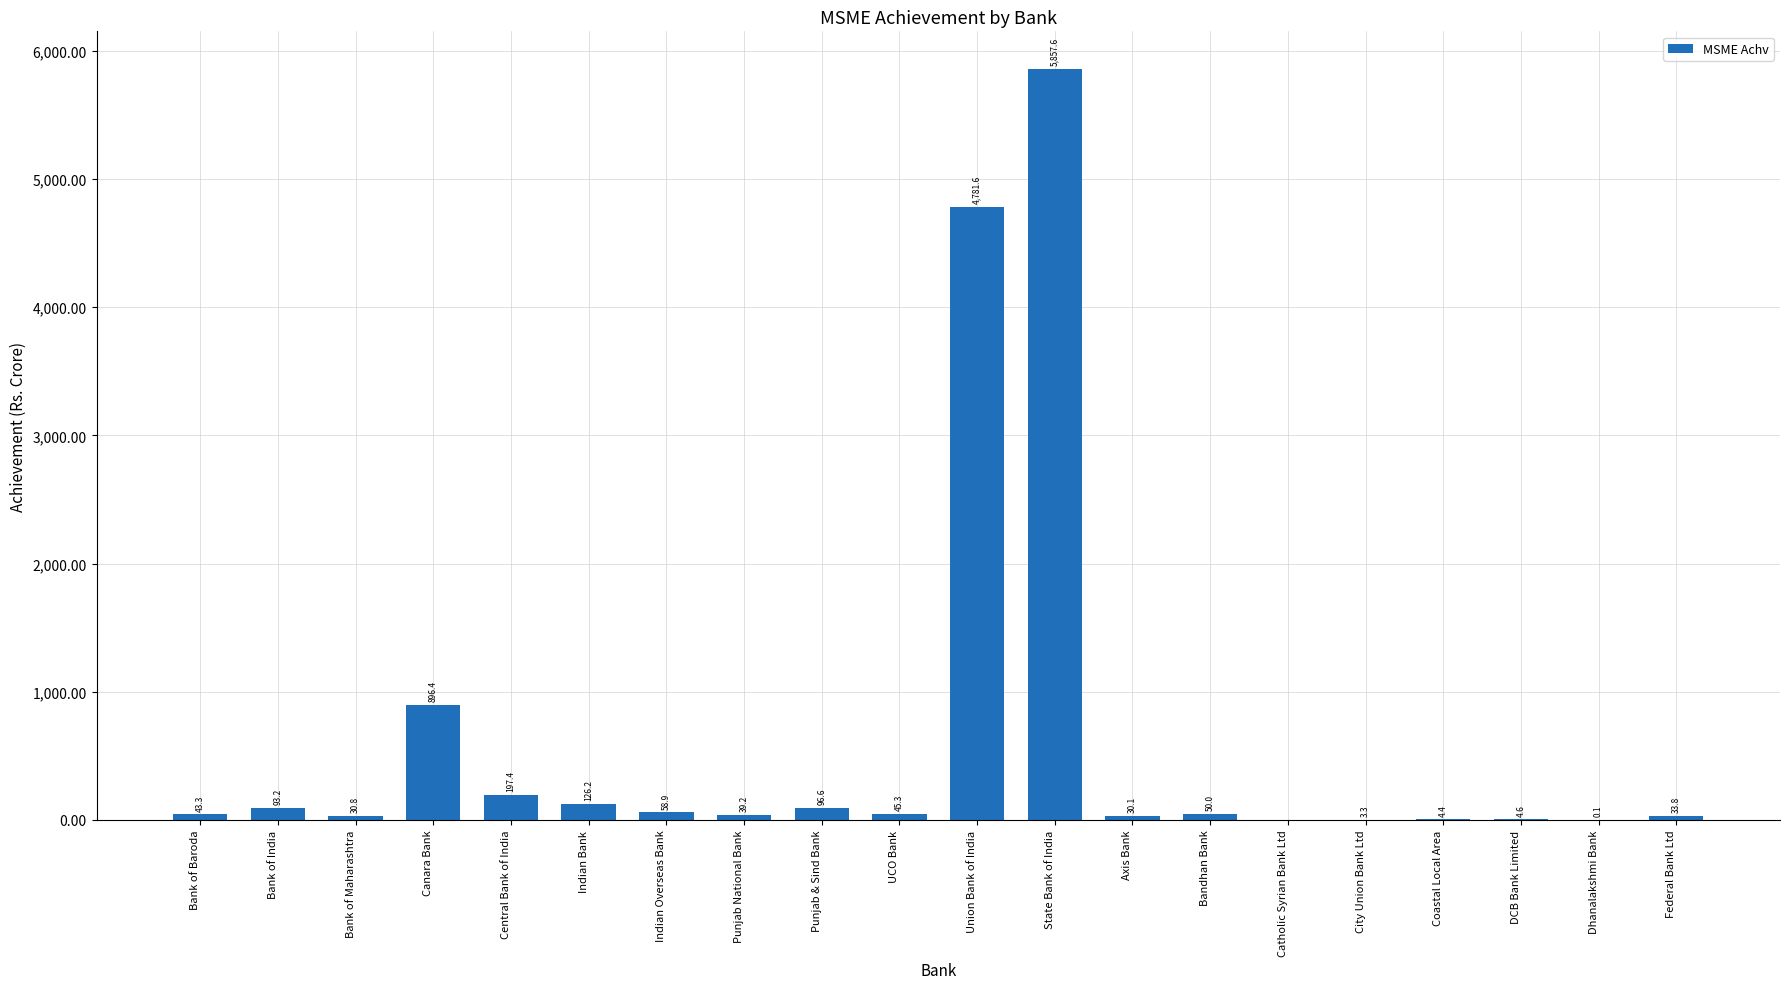

Reading right to left, list all the values displayed in this chart.

Federal Bank Ltd=33.8	Dhanalakshmi Bank=0.1	DCB Bank Limited=4.6	Coastal Local Area=4.4	City Union Bank Ltd=3.3	Catholic Syrian Bank Ltd=0.0	Bandhan Bank=50.0	Axis Bank=30.1	State Bank of India=5857.6	Union Bank of India=4781.6	UCO Bank=45.3	Punjab & Sind Bank=96.6	Punjab National Bank=39.2	Indian Overseas Bank=58.9	Indian Bank=126.2	Central Bank of India=197.4	Canara Bank=896.4	Bank of Maharashtra=30.8	Bank of India=93.2	Bank of Baroda=43.3